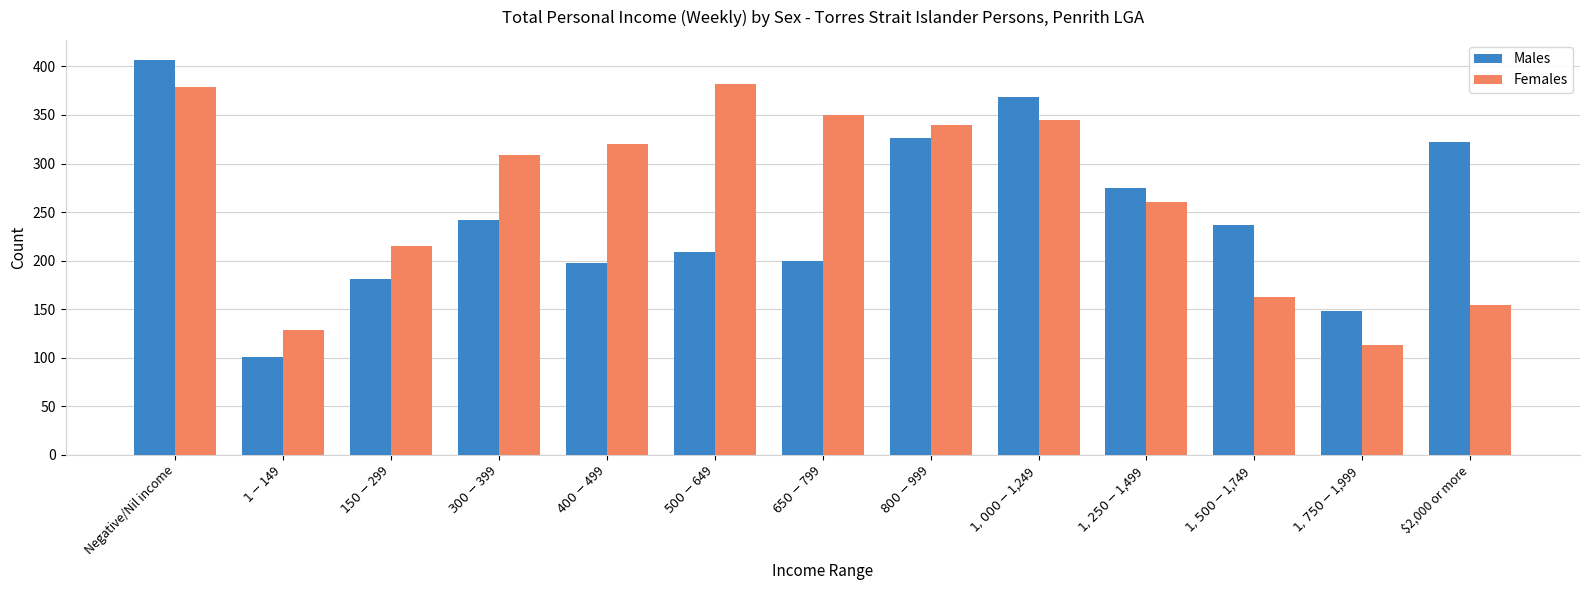

True or false: Females has a value of 80 at $1,500-$1,749.

False